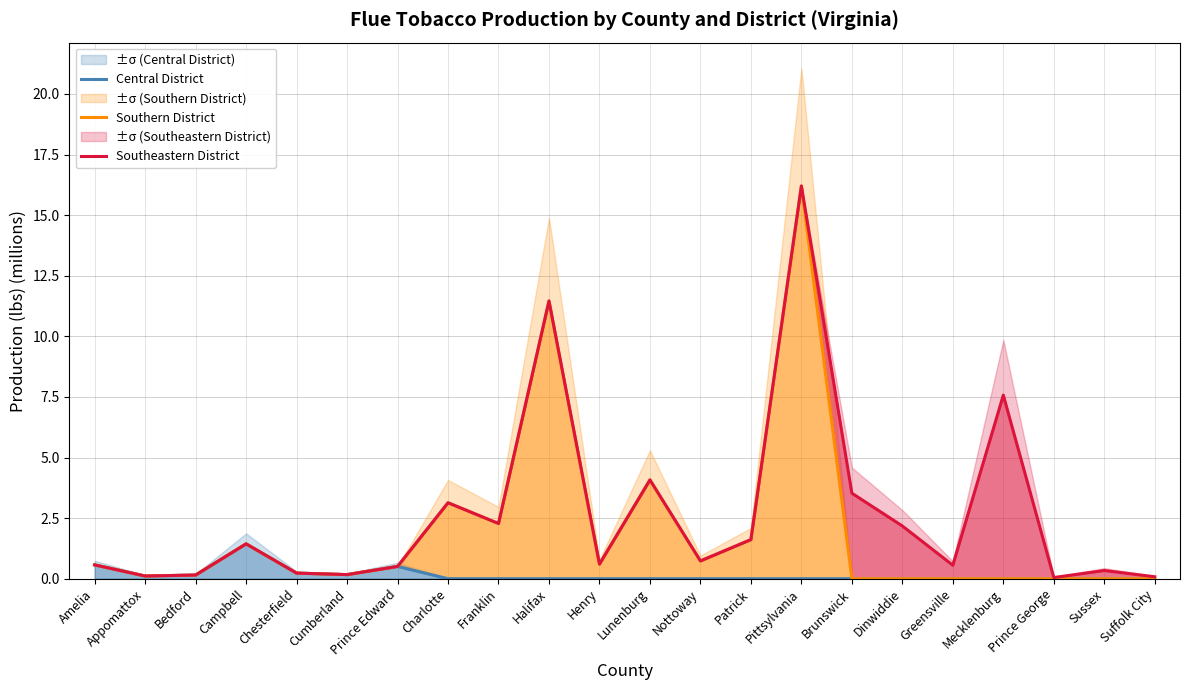

Which series has the widest spread of values?

Southern District